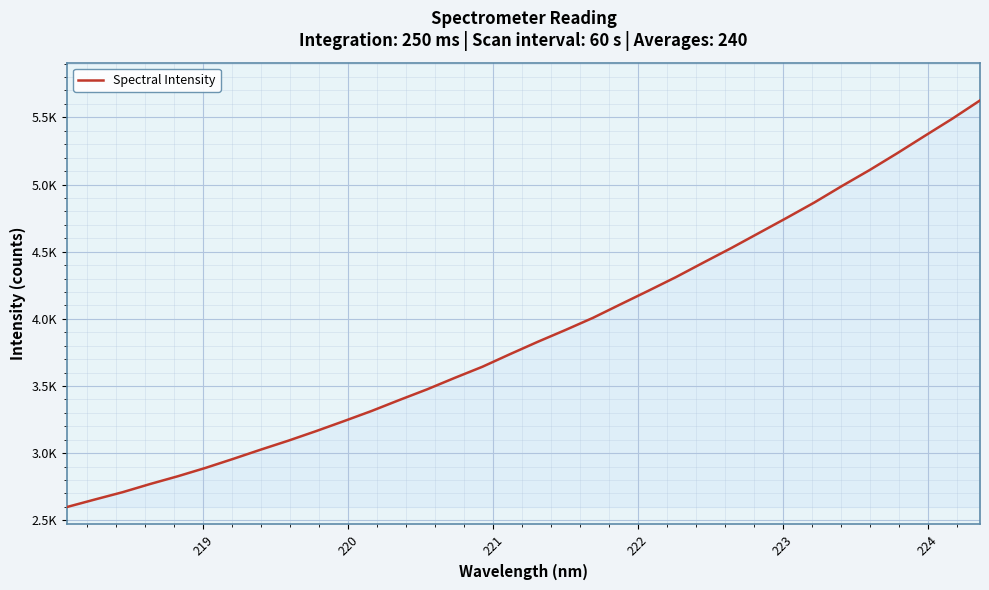

What is the label of the 3rd point from the left?

220